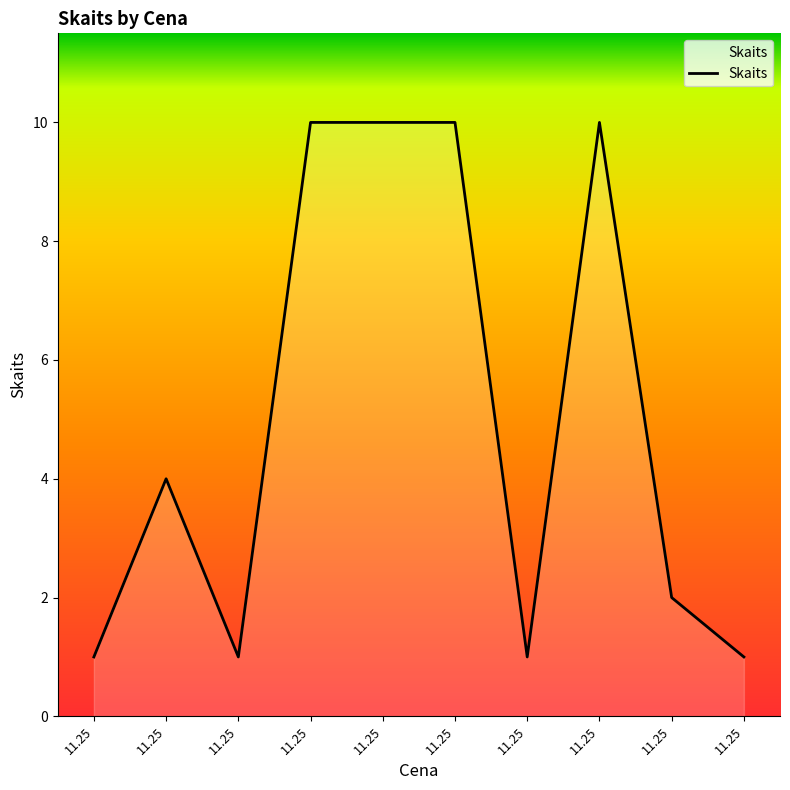

How many values are below 4?

5